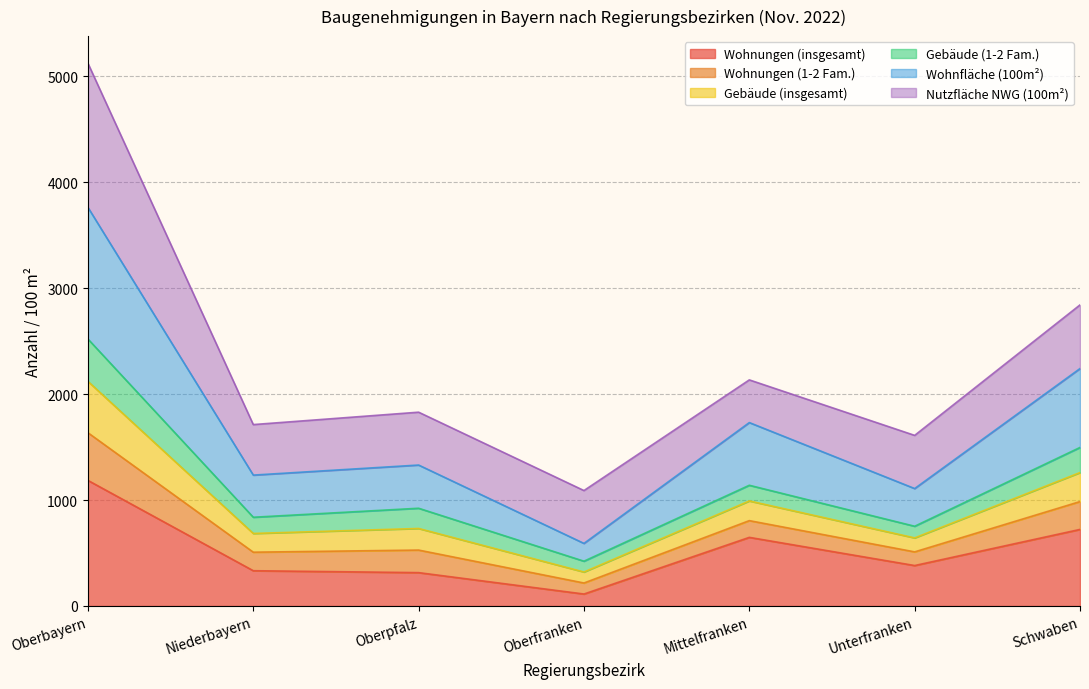

The Wohnungen (insgesamt) series shows 333 at Niederbayern. True or false?

True